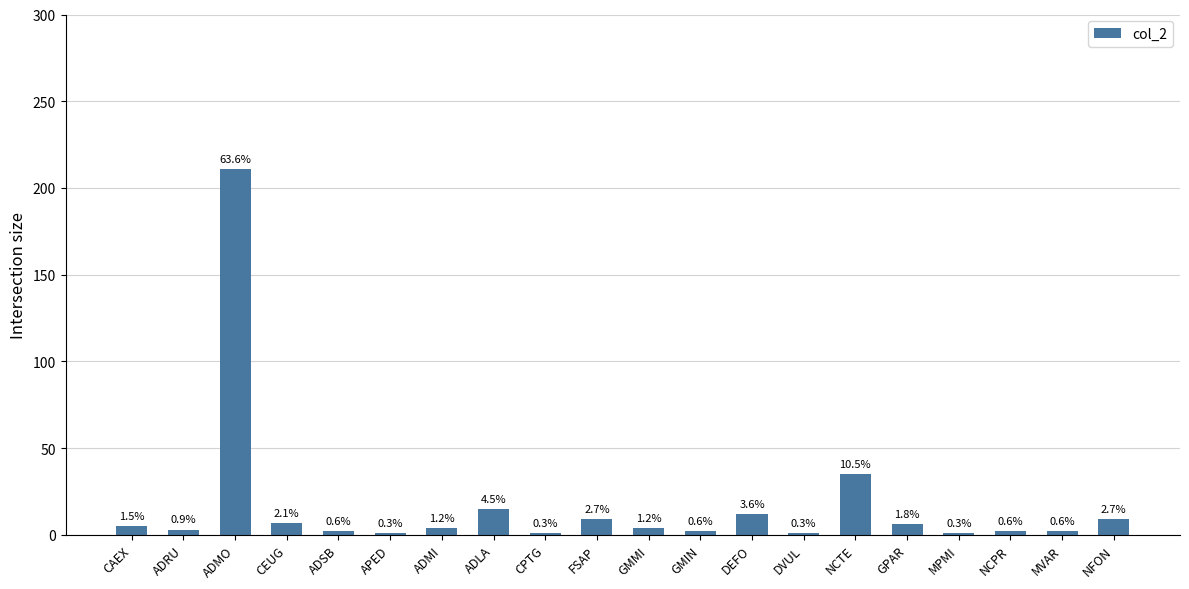

Where is the data nearest to the value 106?

NCTE